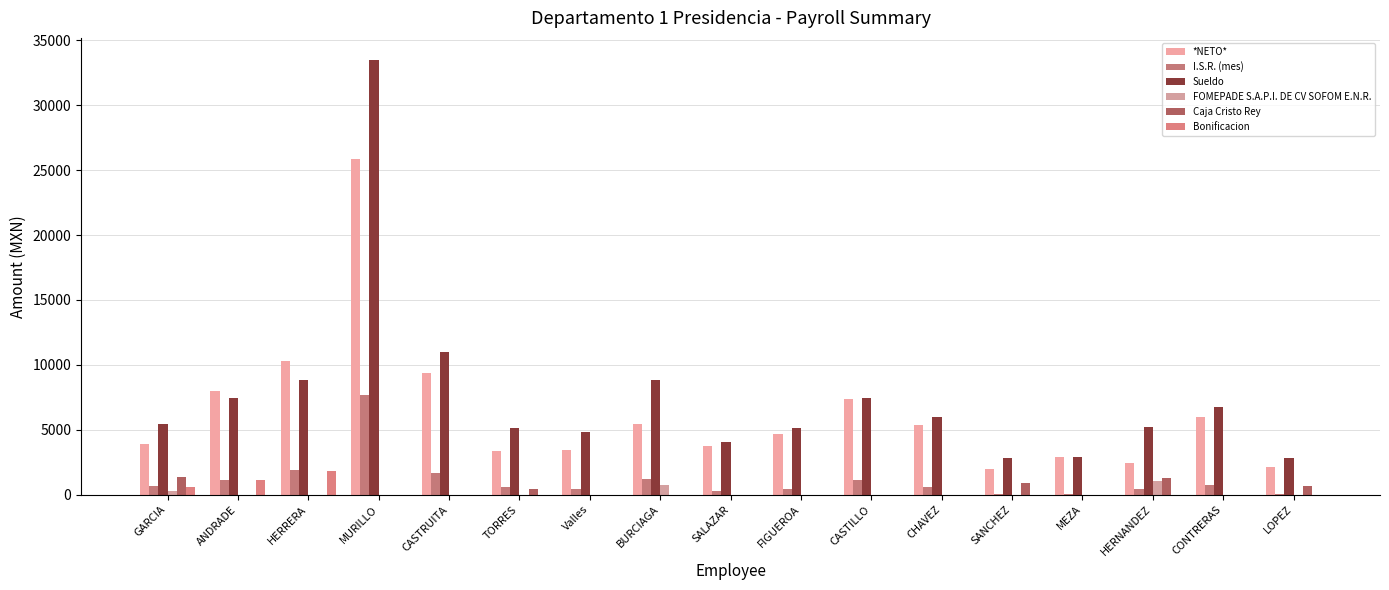

What is the value of the I.S.R. (mes) bar at the 16th from the left?

727.5